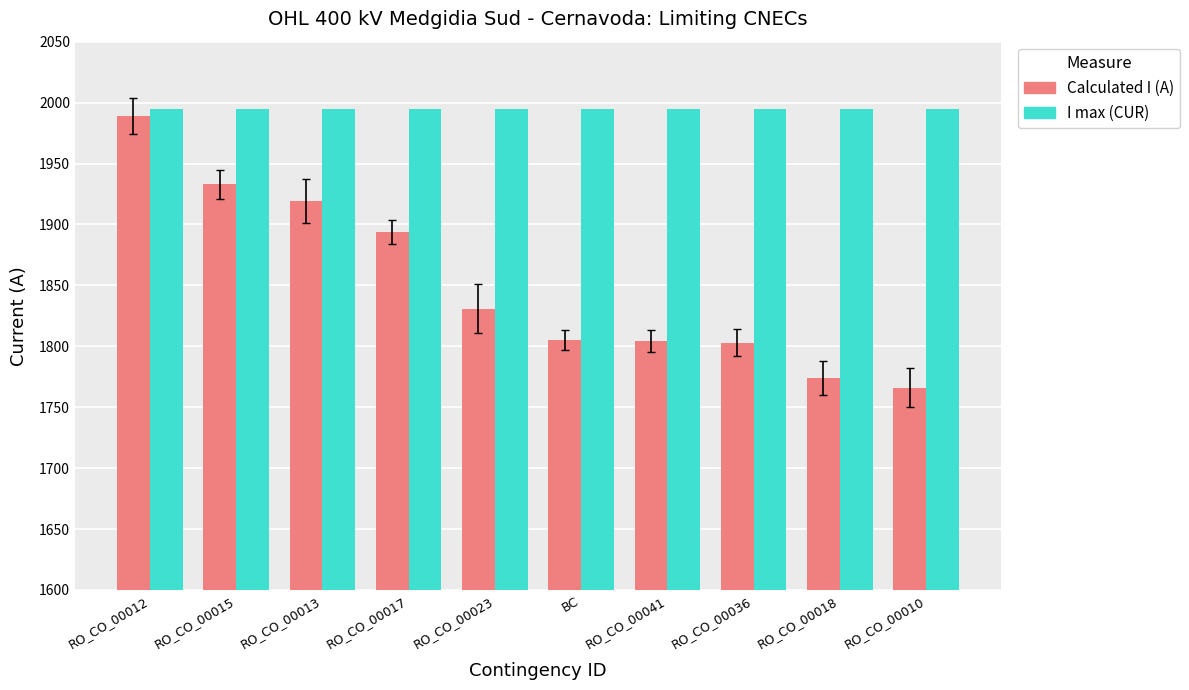

What is the difference between the Calculated I (A) values at RO_CO_00010 and RO_CO_00018?

8